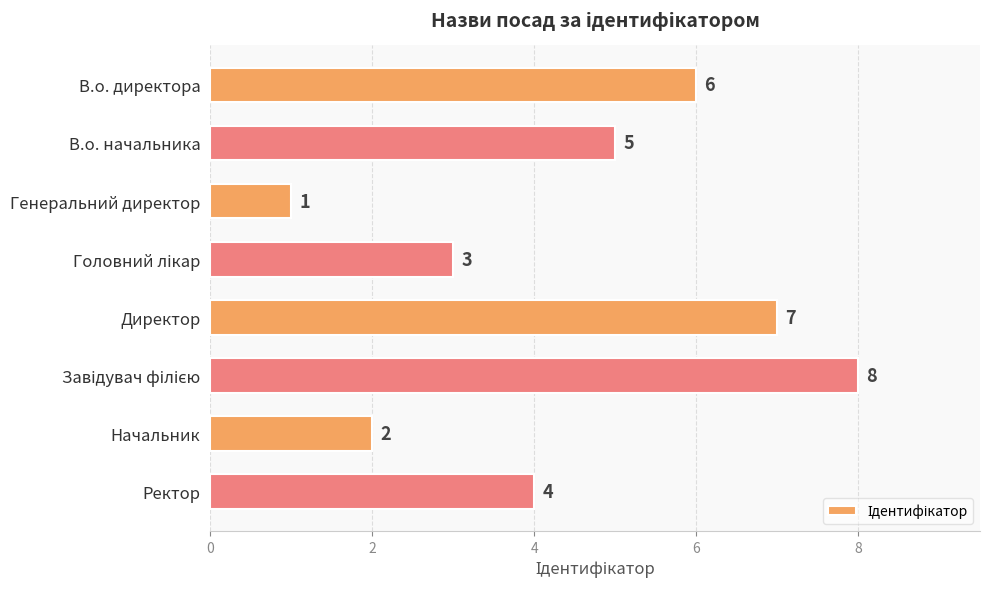

Is it true that the value at Директор is 7?

True